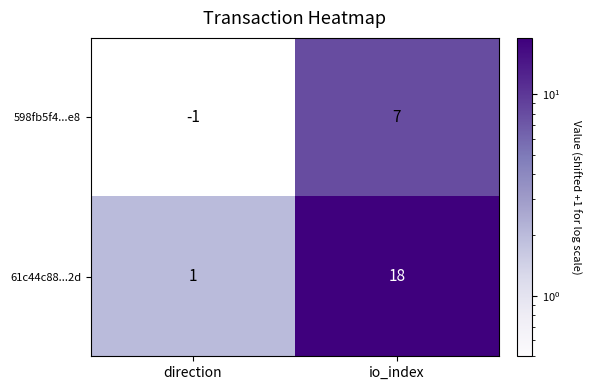

Count the number of data series in this chart.

2